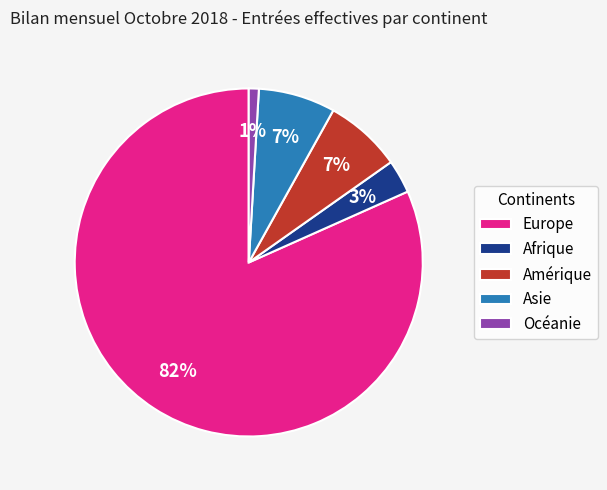

To the nearest percent, what percentage of the pie is Amérique?

7%